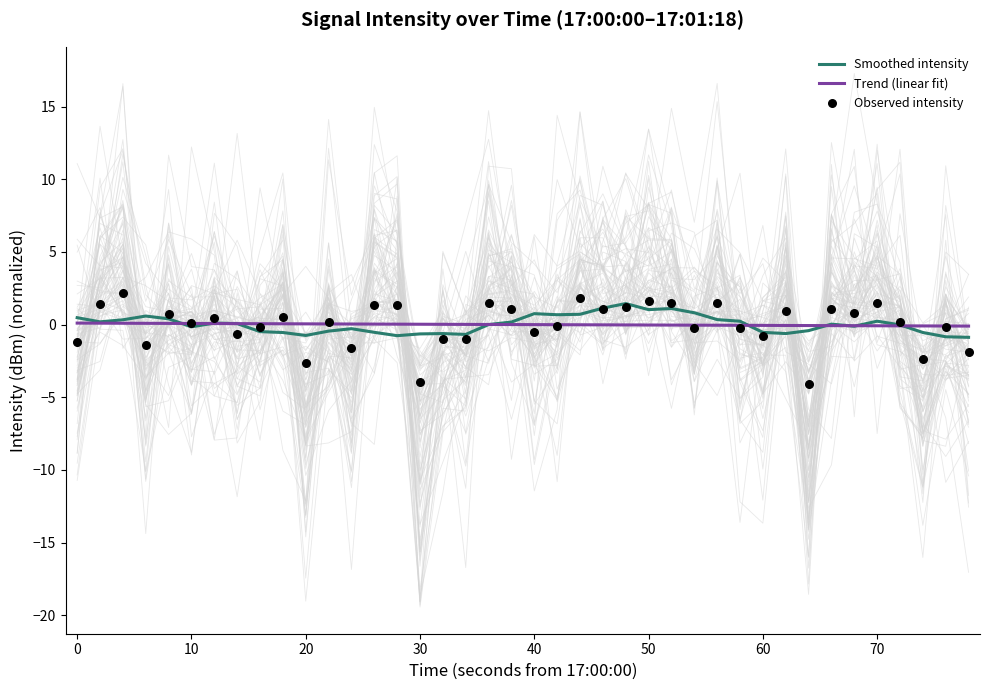

Which series contains the lowest Y value?

Observed intensity